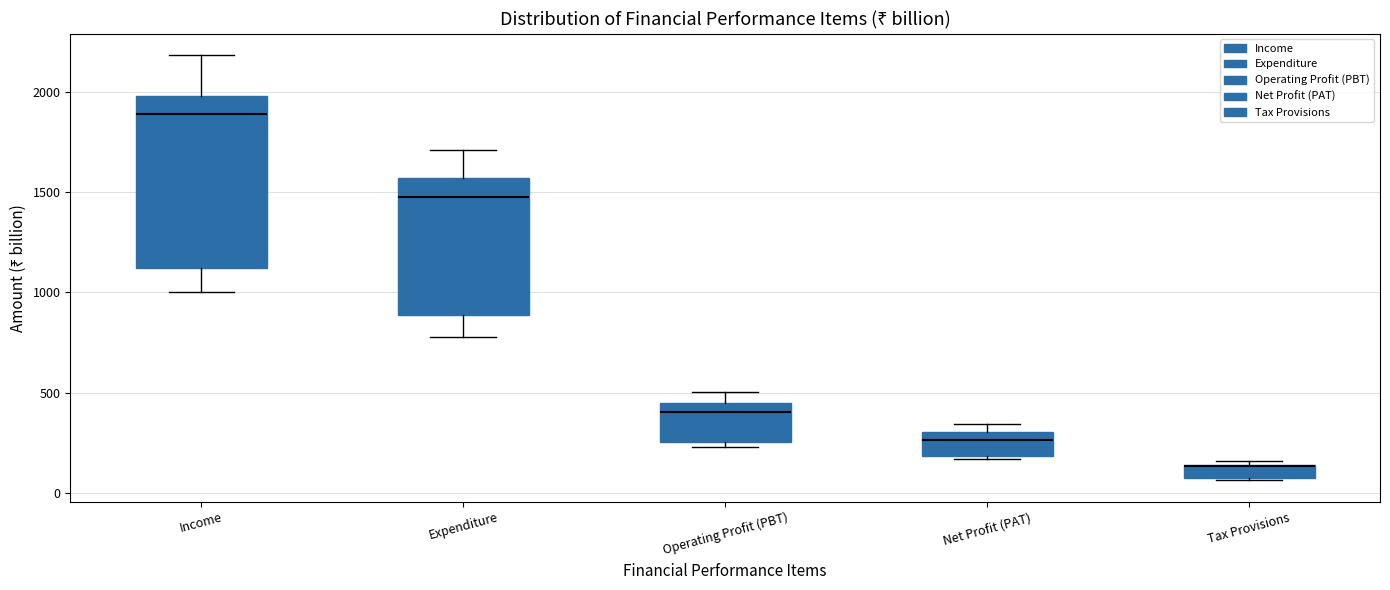

Where is the upper edge of the box for Tax Provisions on the y-axis? The values are not printed on the chart, so give them approximately, as read against the axis.

150